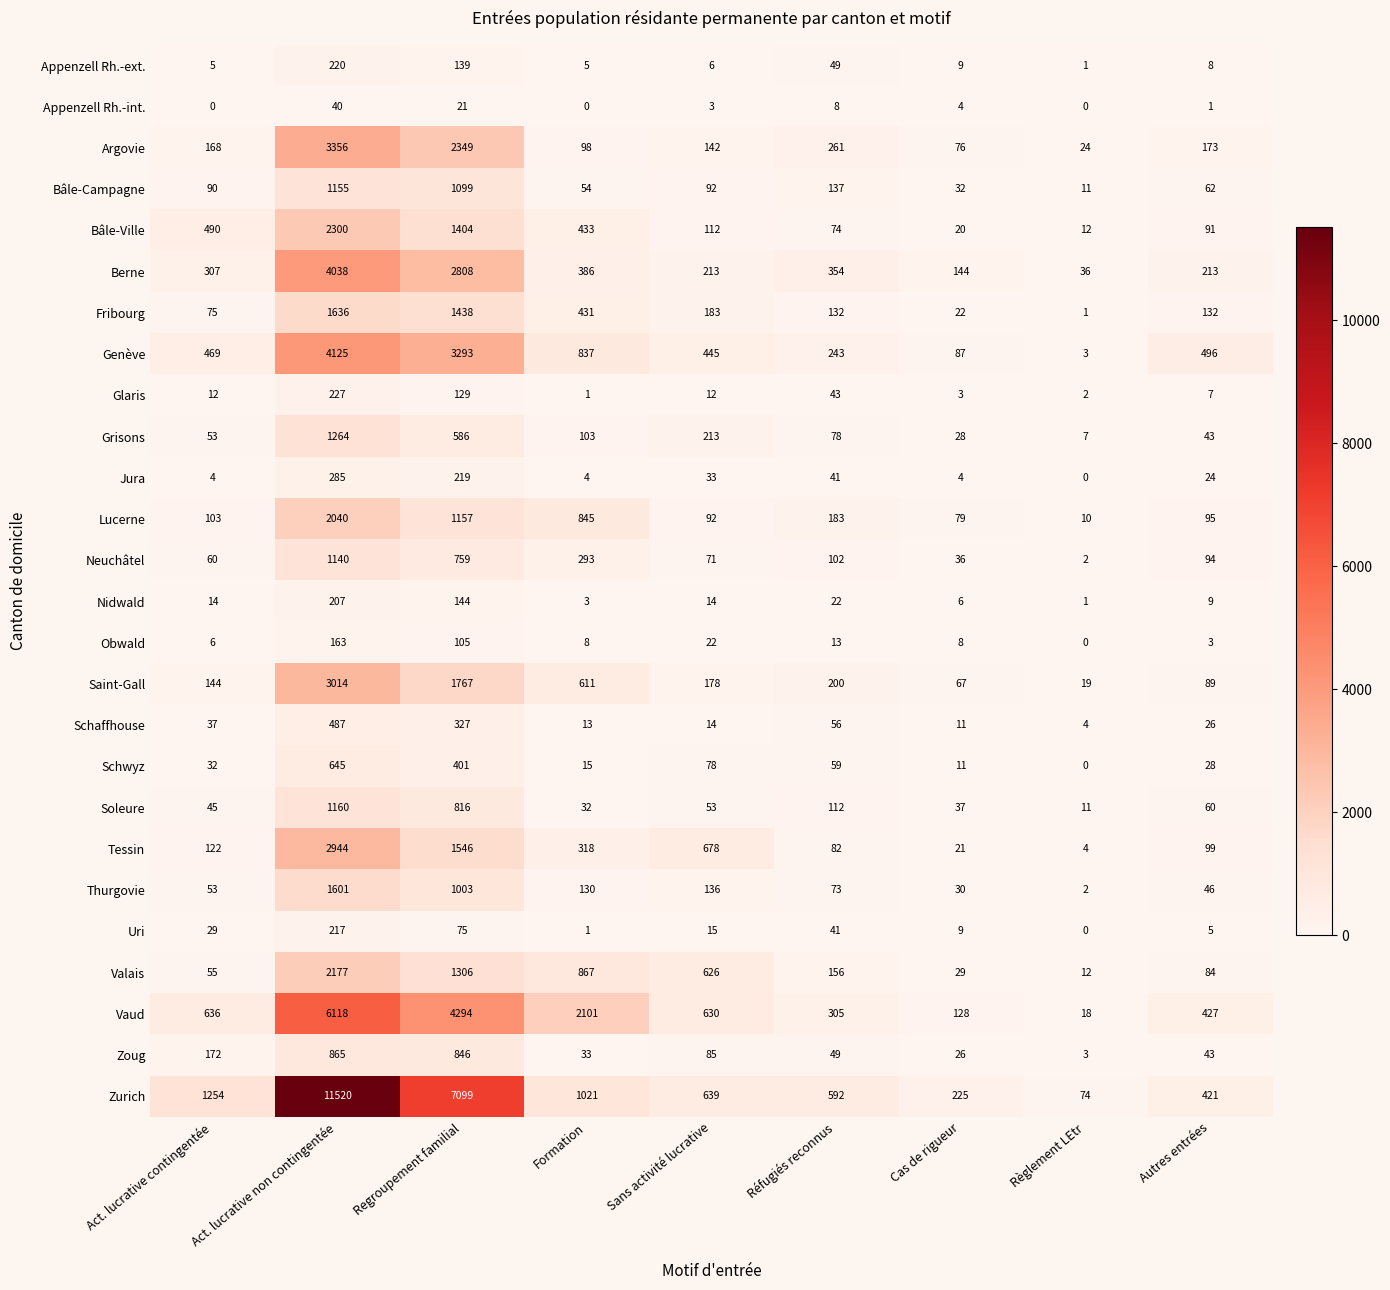

What is the maximum value for Appenzell Rh.-ext.?

220